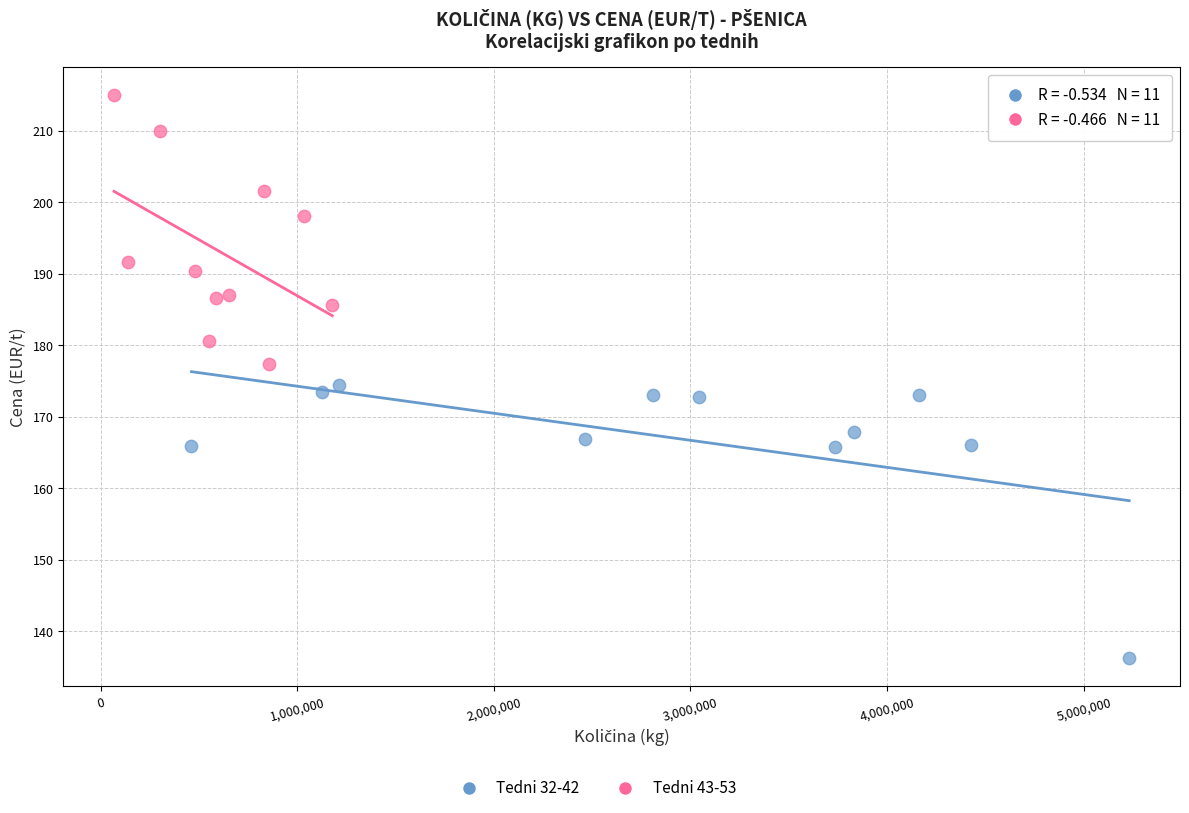

Which series reaches the maximum Y coordinate?

Tedni 43-53